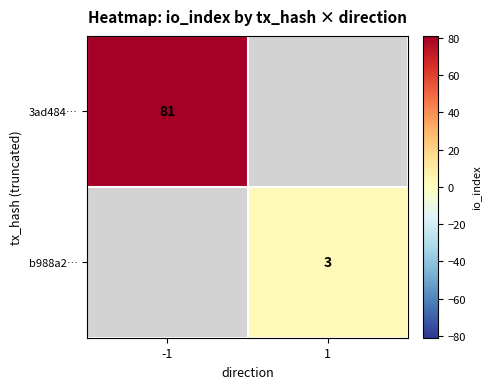

Which category has the lowest value across all series?

1